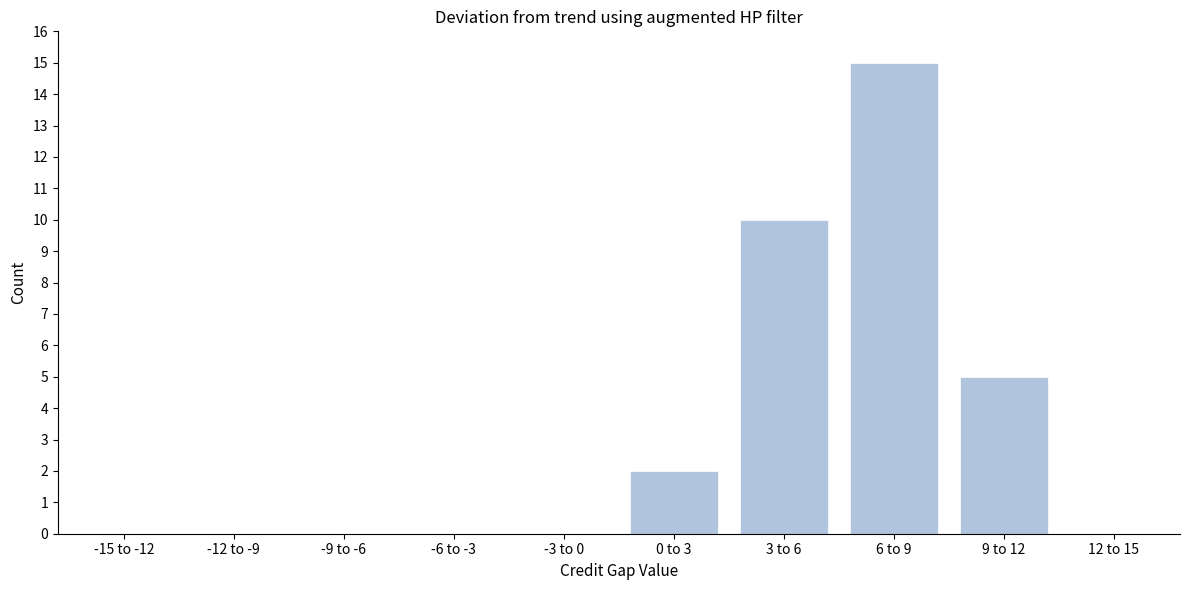

Reading right to left, transcribe all the data shown in this chart.

12 to 15=0	9 to 12=5	6 to 9=15	3 to 6=10	0 to 3=2	-3 to 0=0	-6 to -3=0	-9 to -6=0	-12 to -9=0	-15 to -12=0